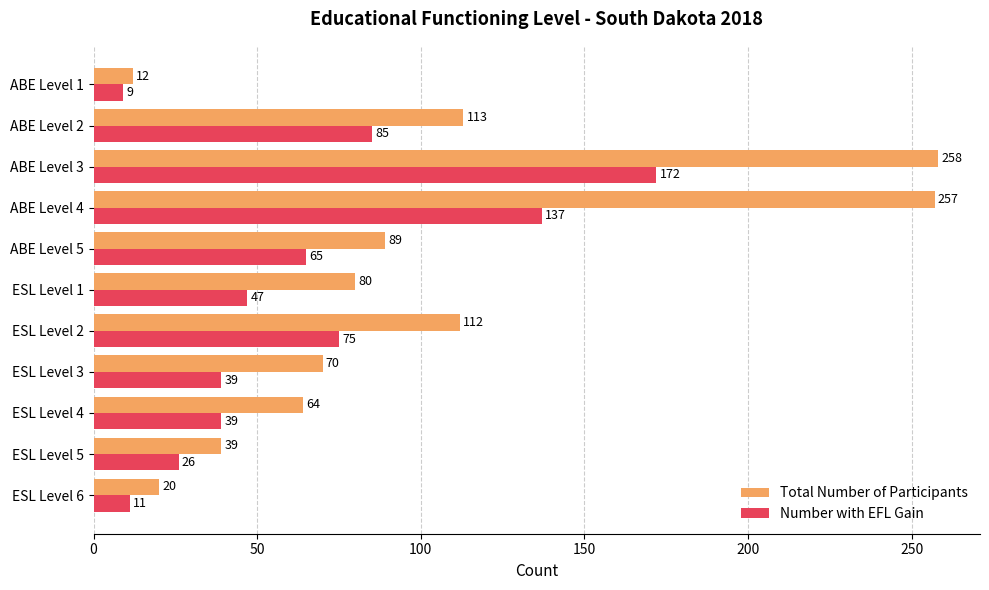

Which label corresponds to the smallest value in the chart?

ABE Level 1